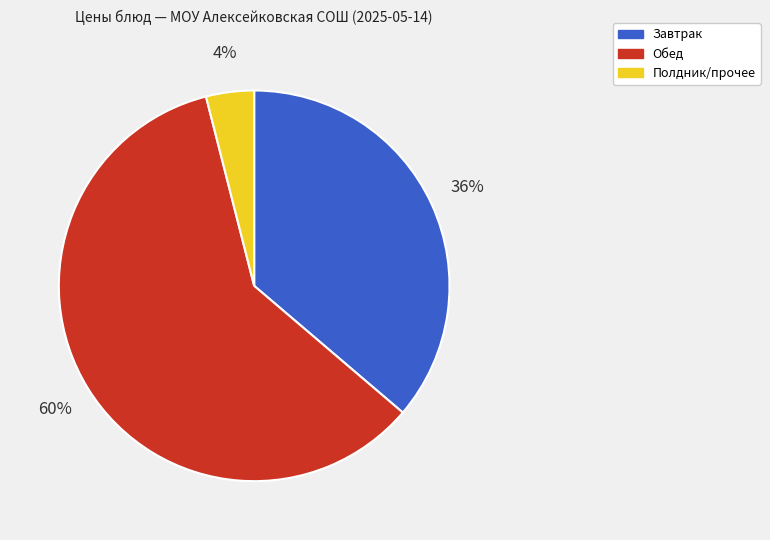

Is there any slice that represents more than half of the pie?

Yes